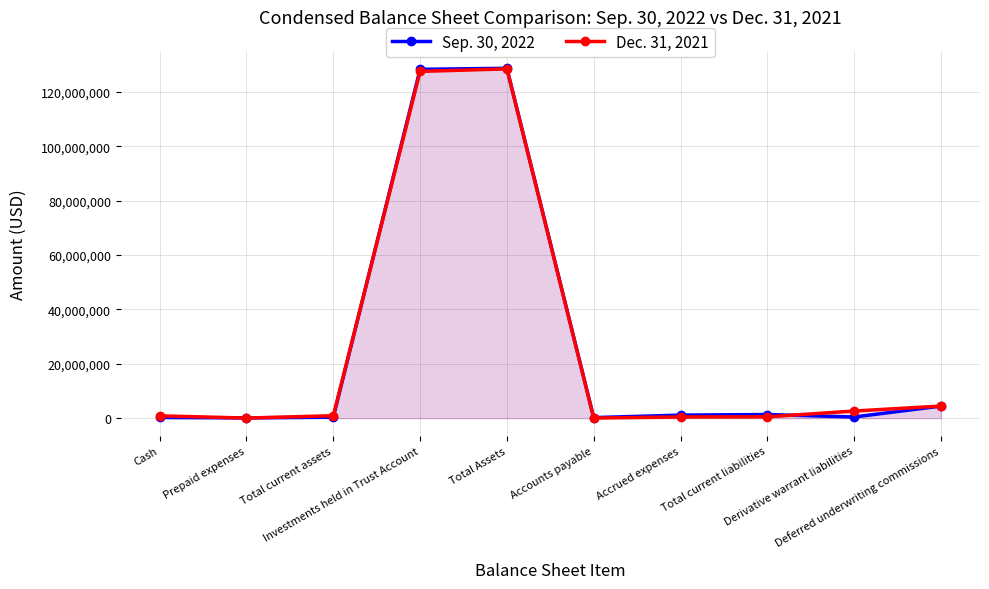

At which label does Dec. 31, 2021 reach its peak?

Total Assets